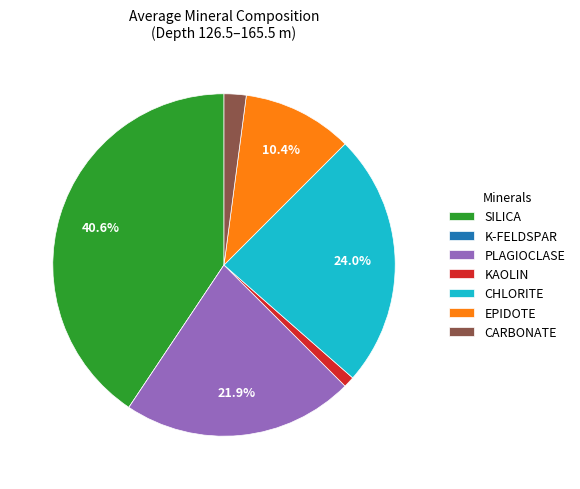

To the nearest percent, what is the average slice percentage?

14%